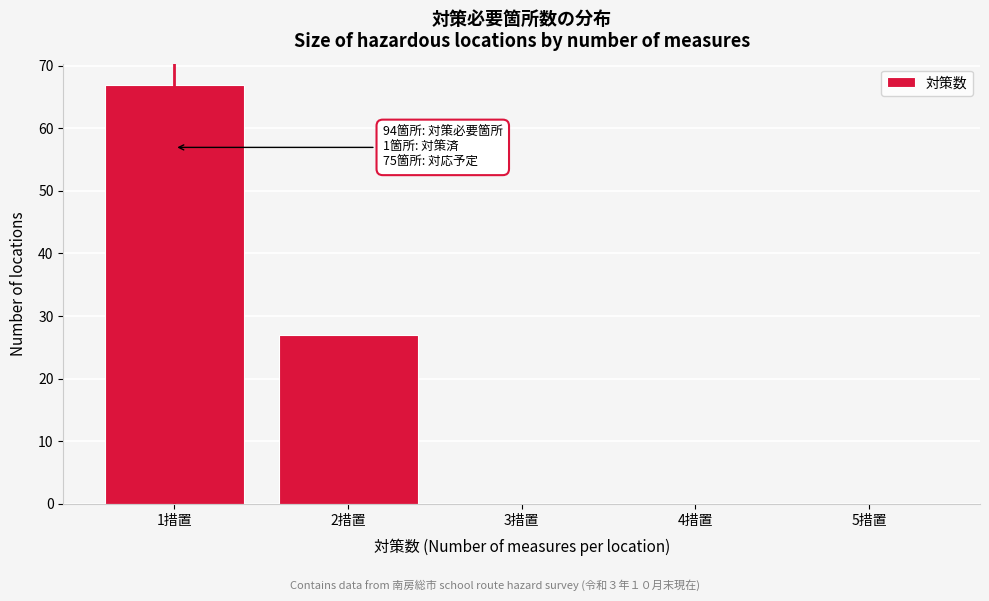

Reading left to right, what are all the values shown in this chart?

1措置=67	2措置=27	3措置=0	4措置=0	5措置=0